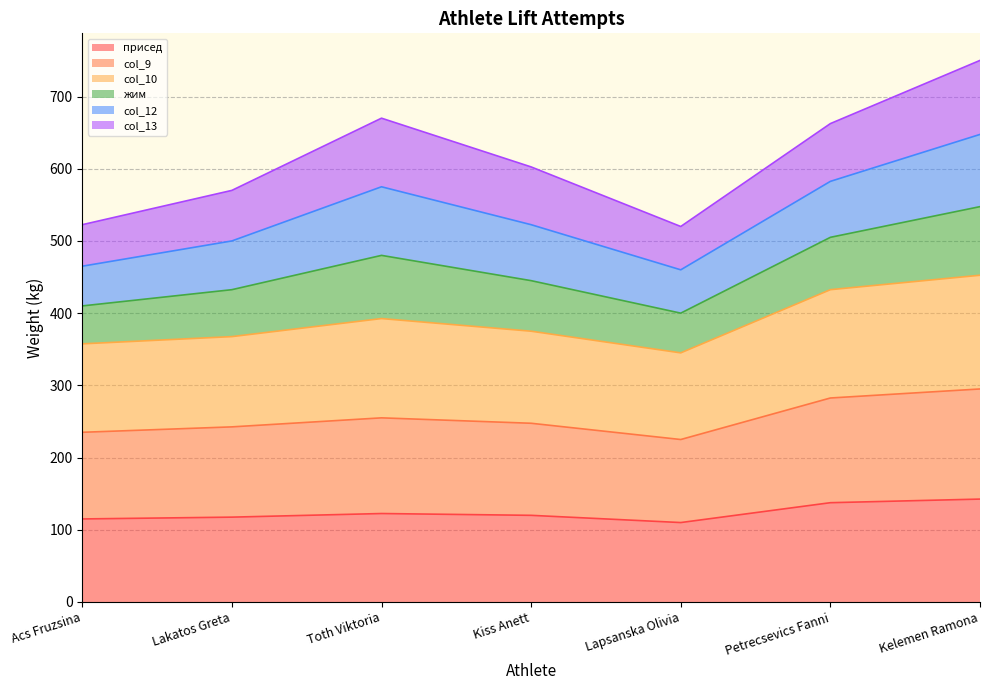

Is it true that присед equals 153.2 at Acs Fruzsina?

False